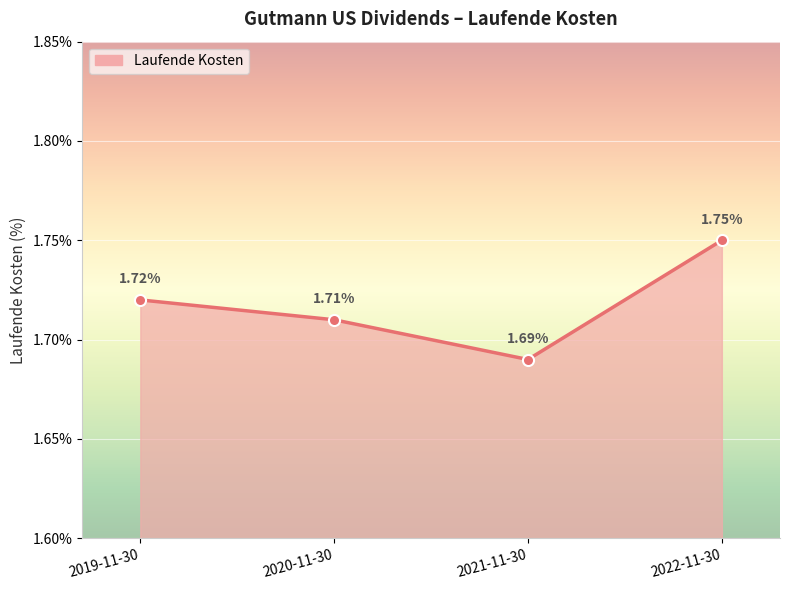

Where is the first local minimum?

2021-11-30